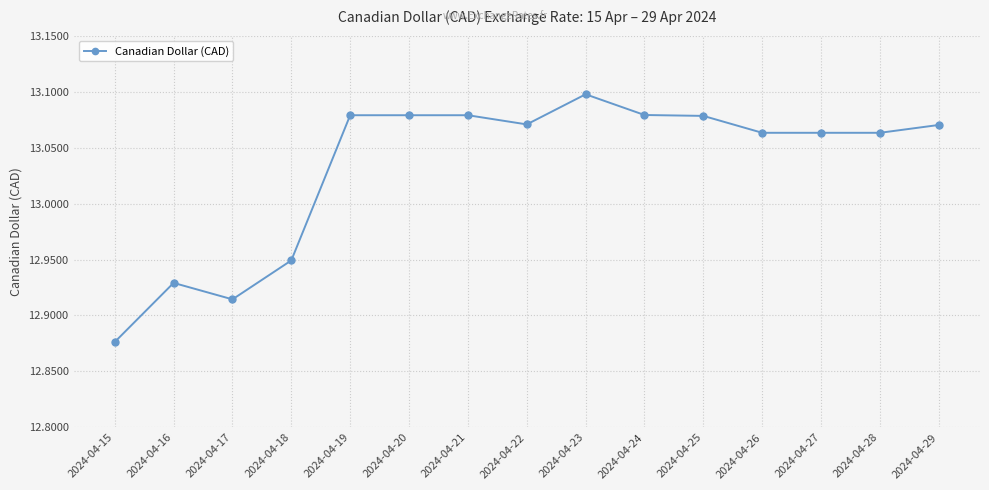

Which label corresponds to the largest value in the chart?

2024-04-23